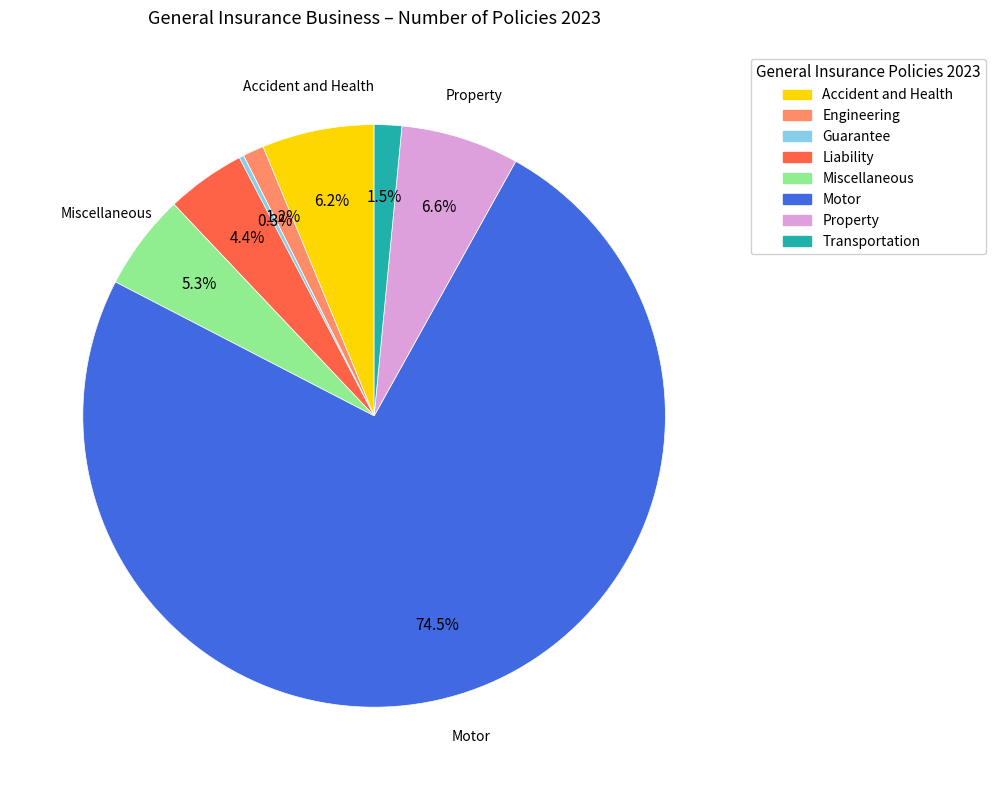

Which category has the biggest portion of the pie?

Motor